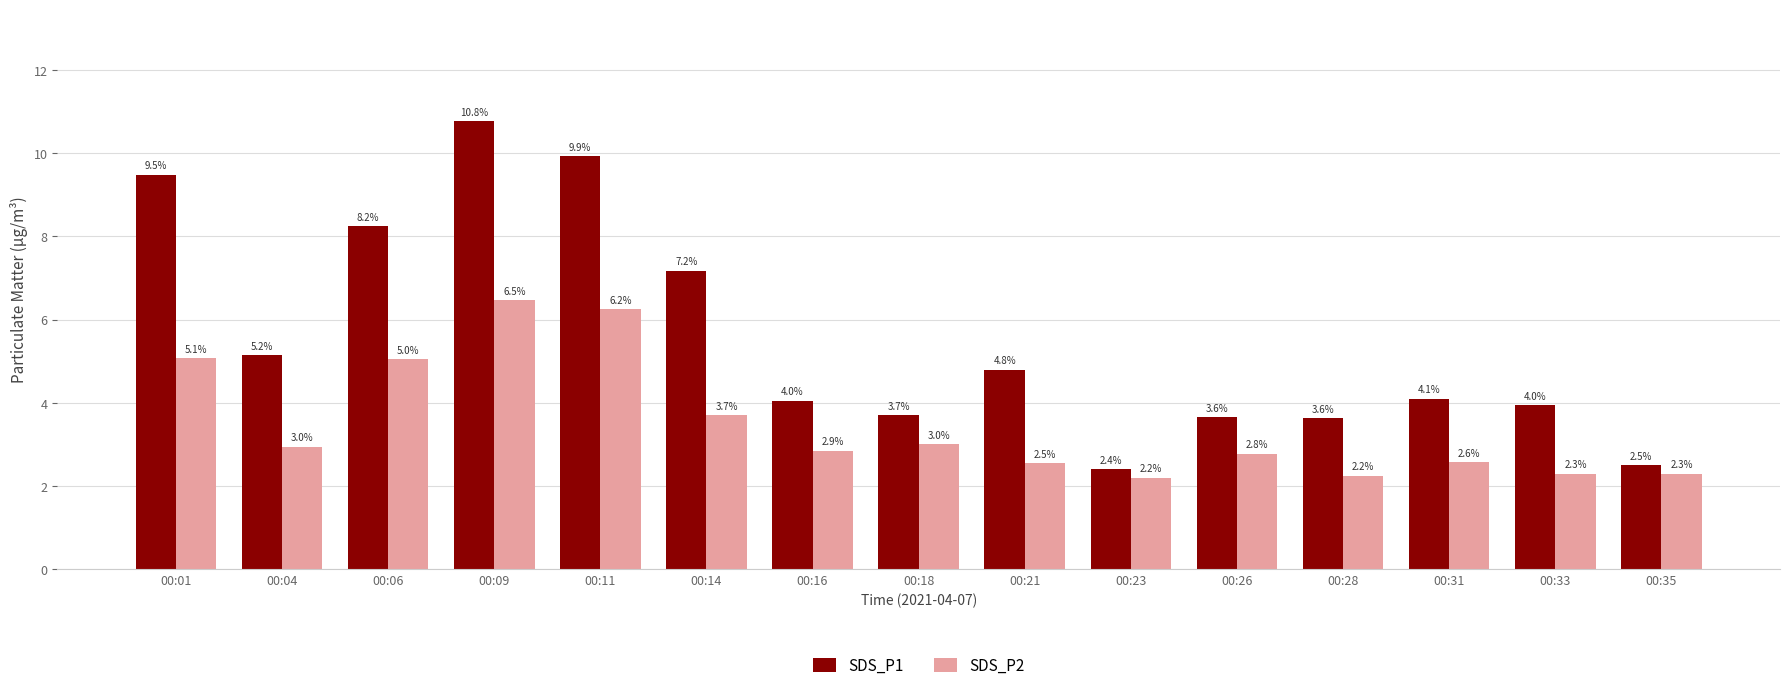

Rank the series at 00:26 from lowest to highest value.

SDS_P2, SDS_P1